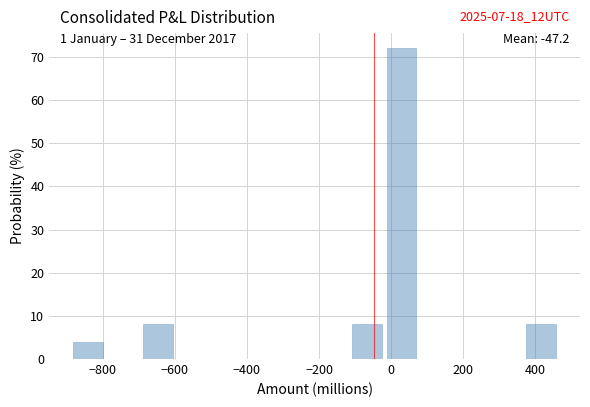

Over which range of the x-axis is the bar tallest?

-20 to 80